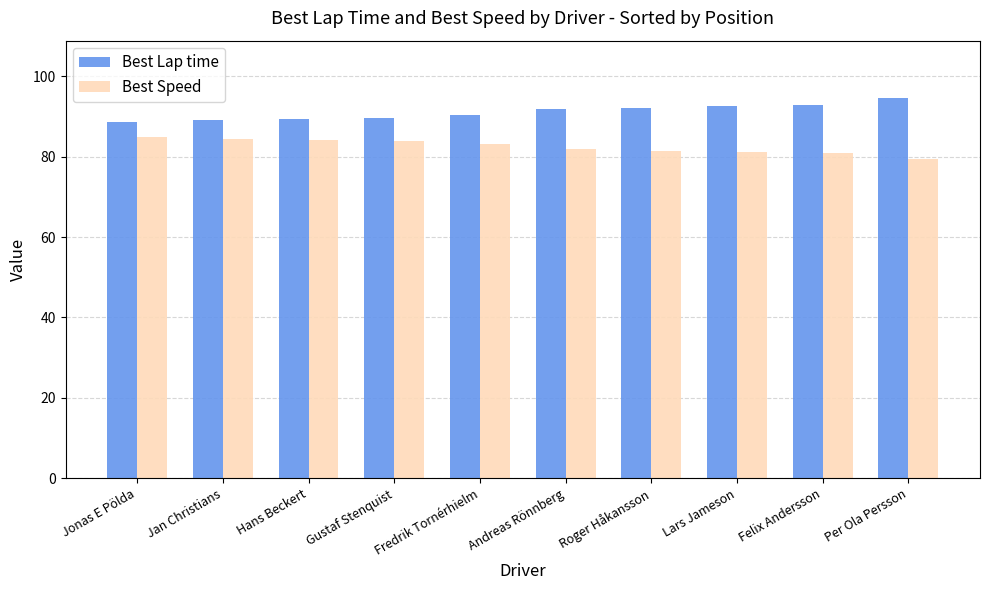

What is the minimum value for Best Speed?

79.4